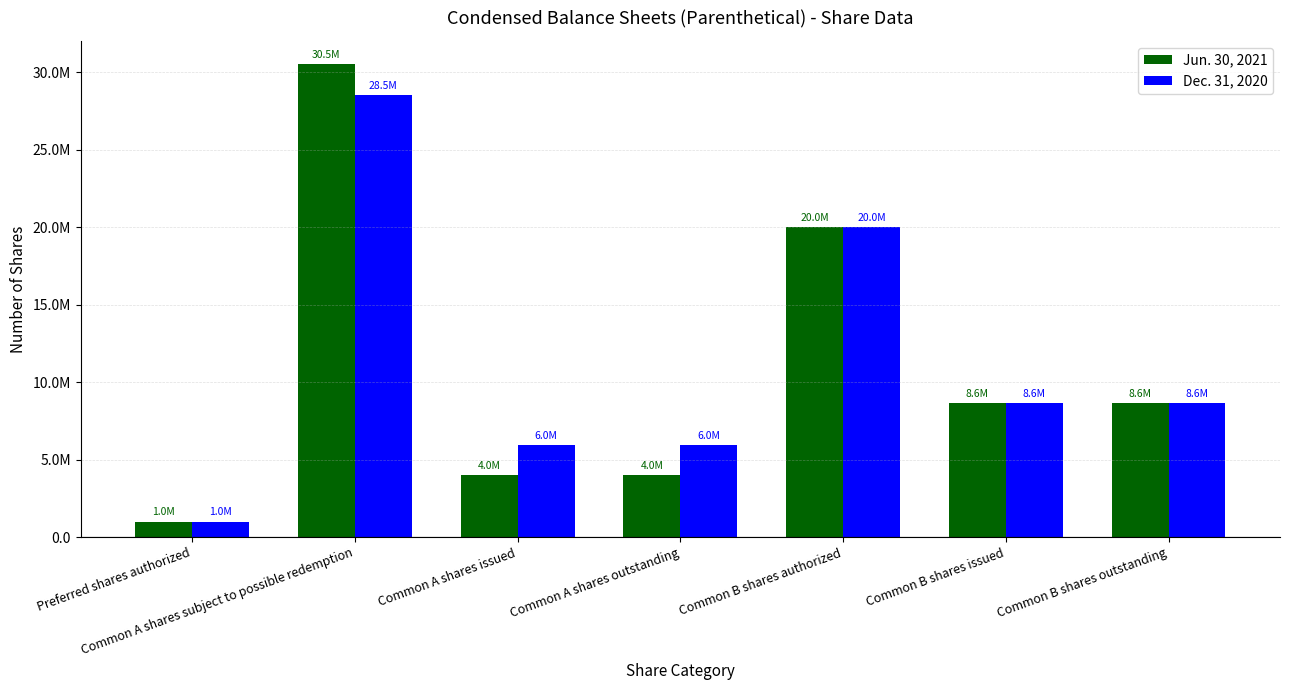

Reading right to left, transcribe all the data shown in this chart.

Jun. 30, 2021: Common B shares outstanding=8625000	Common B shares issued=8625000	Common B shares authorized=20000000	Common A shares outstanding=3998853	Common A shares issued=3998853	Common A shares subject to possible redemption=30501147	Preferred shares authorized=1000000
Dec. 31, 2020: Common B shares outstanding=8625000	Common B shares issued=8625000	Common B shares authorized=20000000	Common A shares outstanding=5958397	Common A shares issued=5958397	Common A shares subject to possible redemption=28541603	Preferred shares authorized=1000000